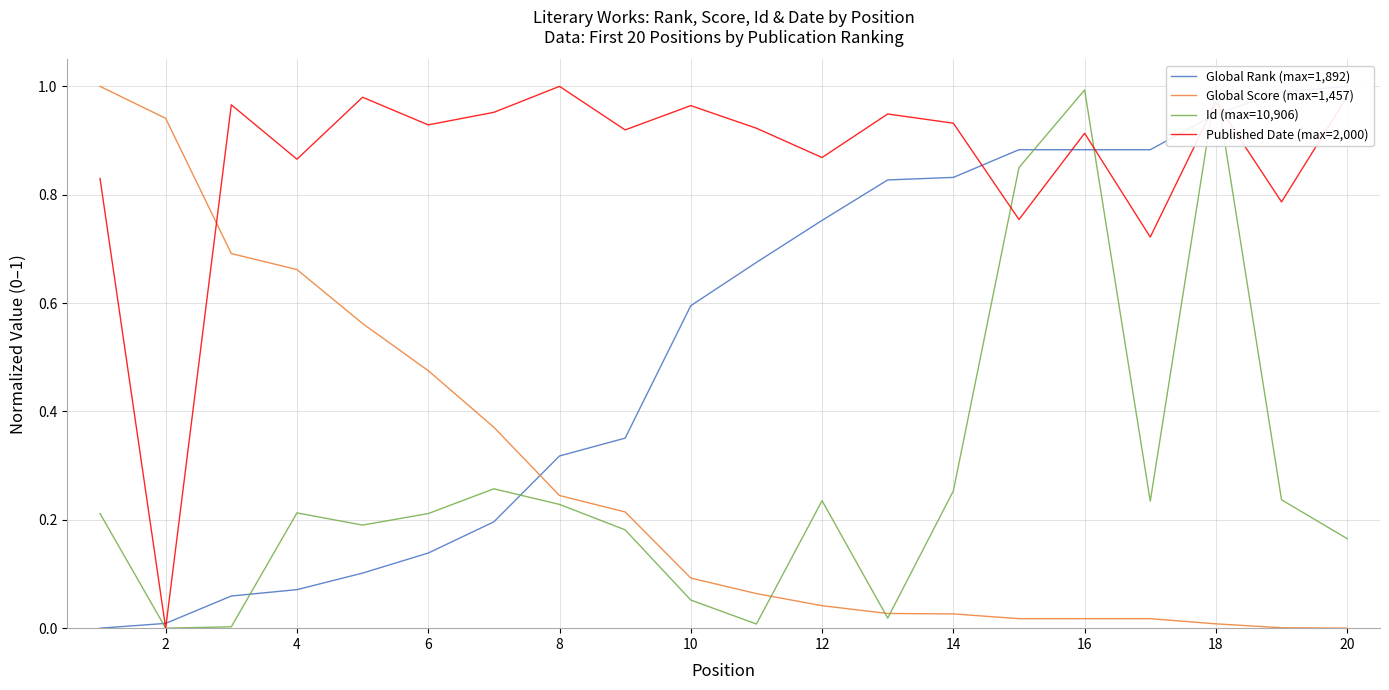

Rank the series by their maximum value, from lowest to highest.

Global Rank (max=1,892), Global Score (max=1,457), Id (max=10,906), Published Date (max=2,000)